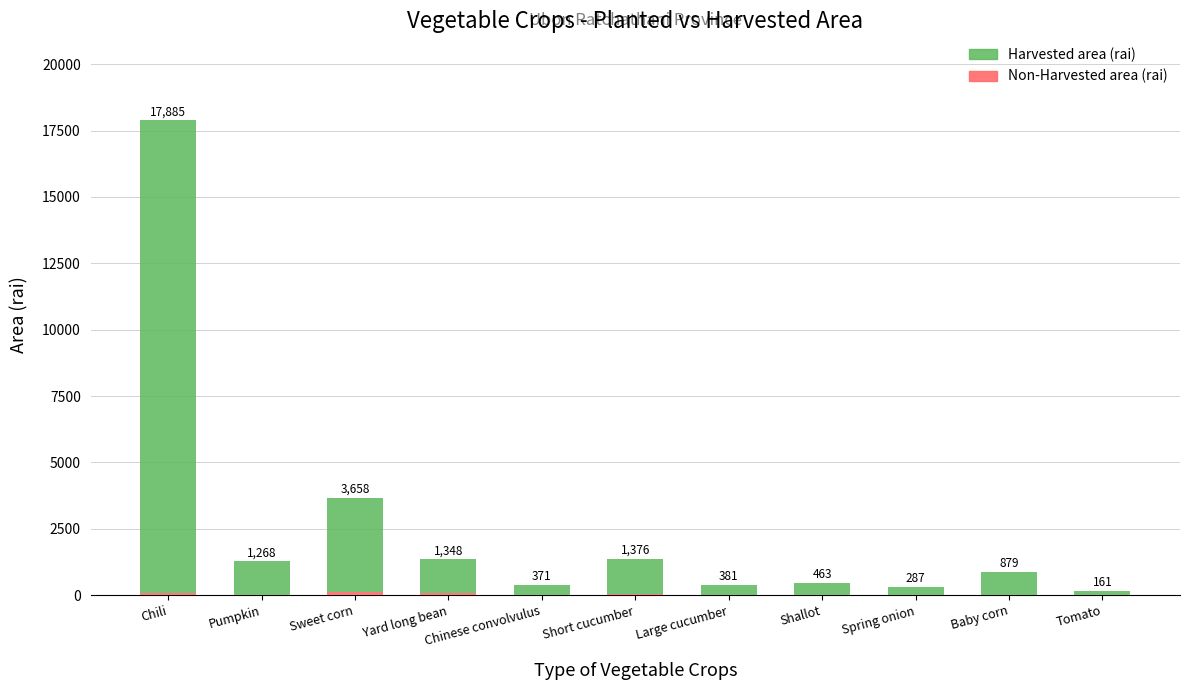

The Non-Harvested Area series shows 5.1 at Spring onion. True or false?

False